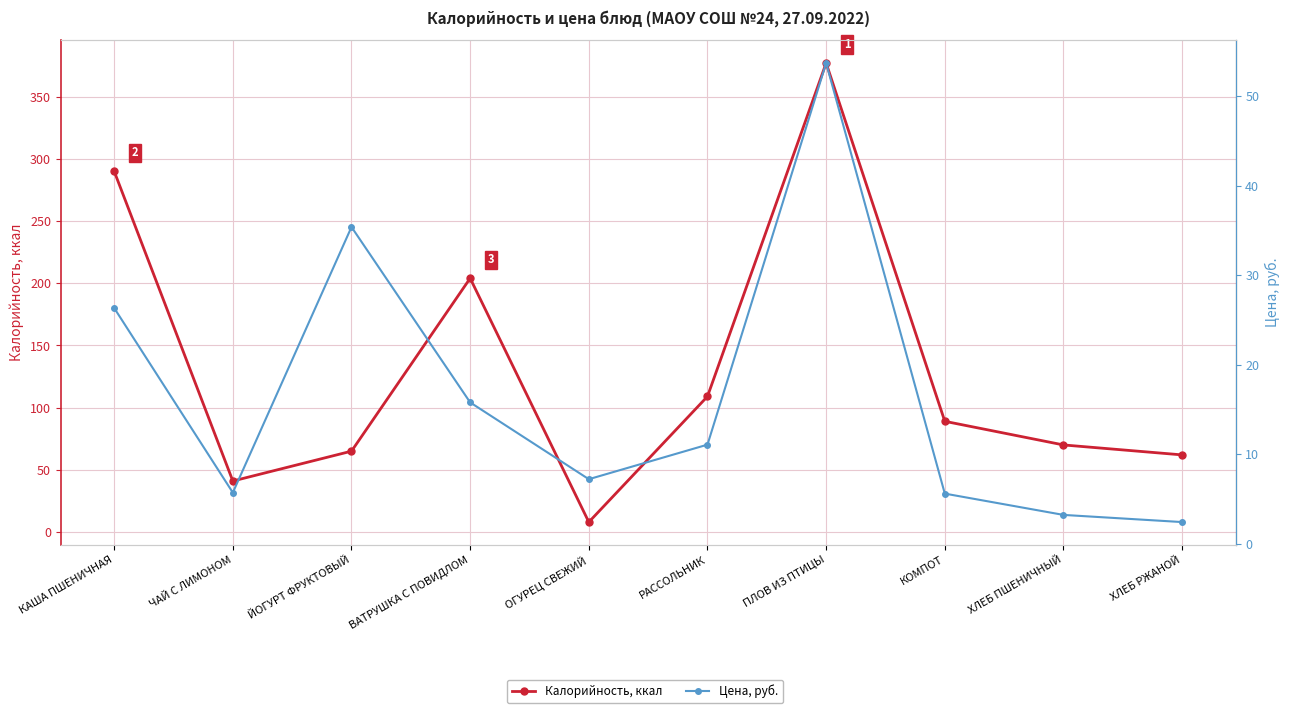

Which series has the largest total across all categories?

Калорийность, ккал